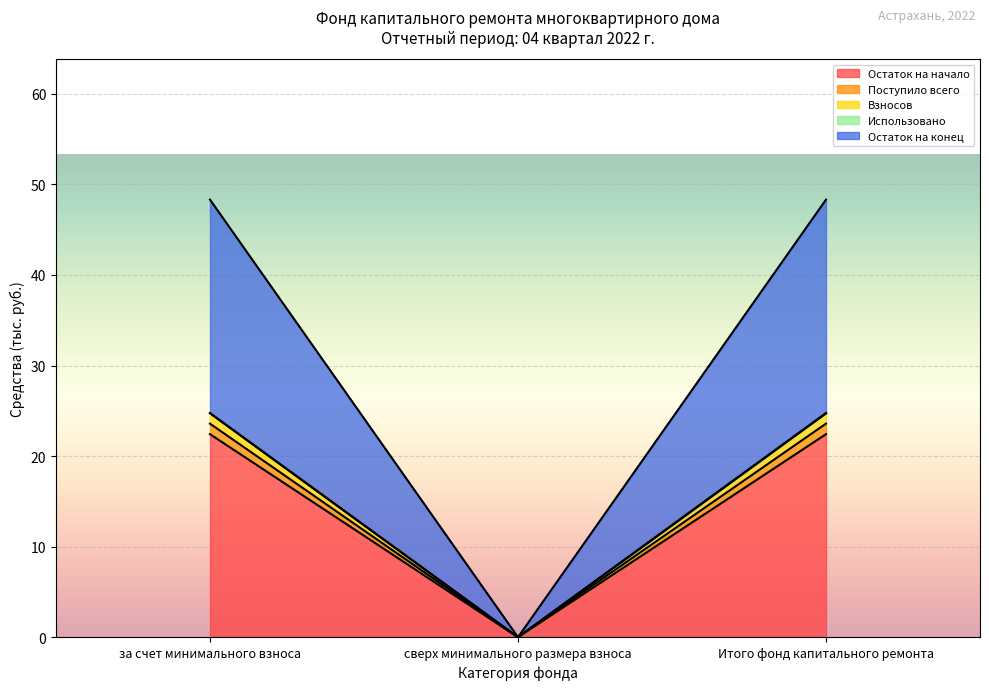

Count the number of categories in the chart.

3